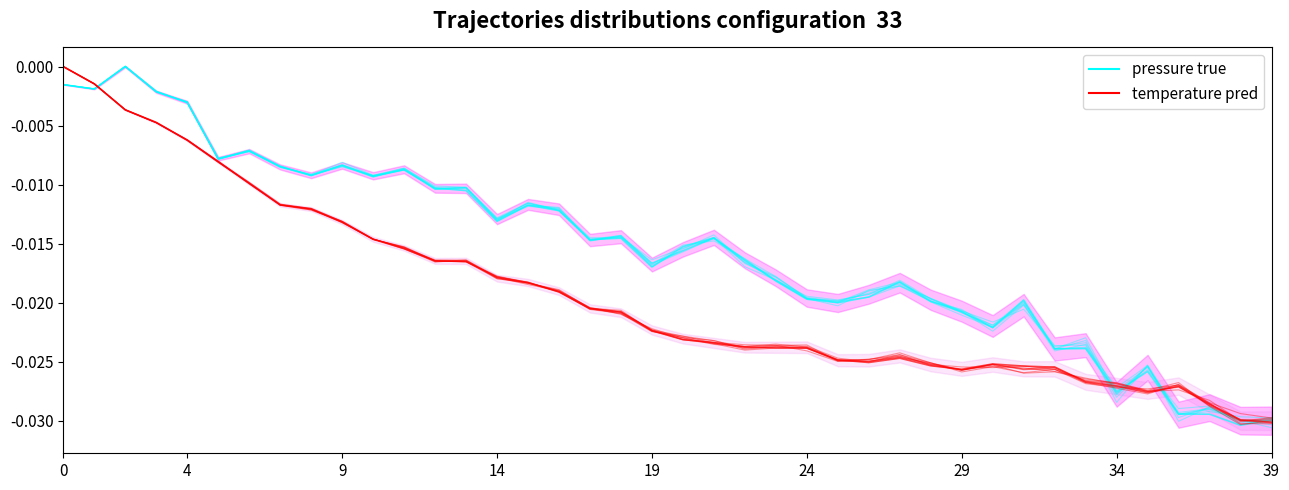

List the series in order of their peak value, highest first.

pressure true, temperature pred